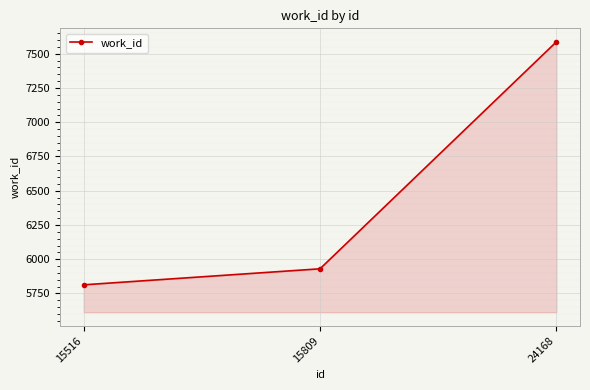

True or false: the data shows 7587 at 24168.

True